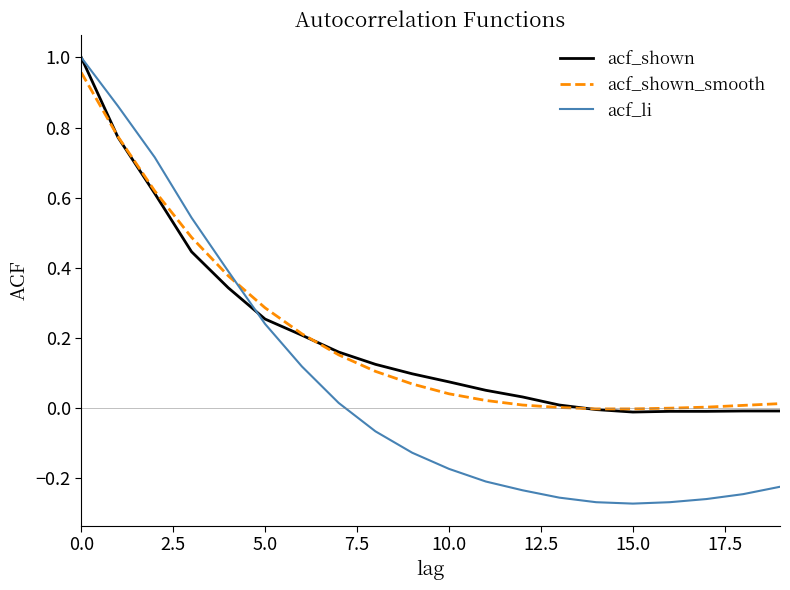

Which series has the largest range (max minus min)?

acf_li